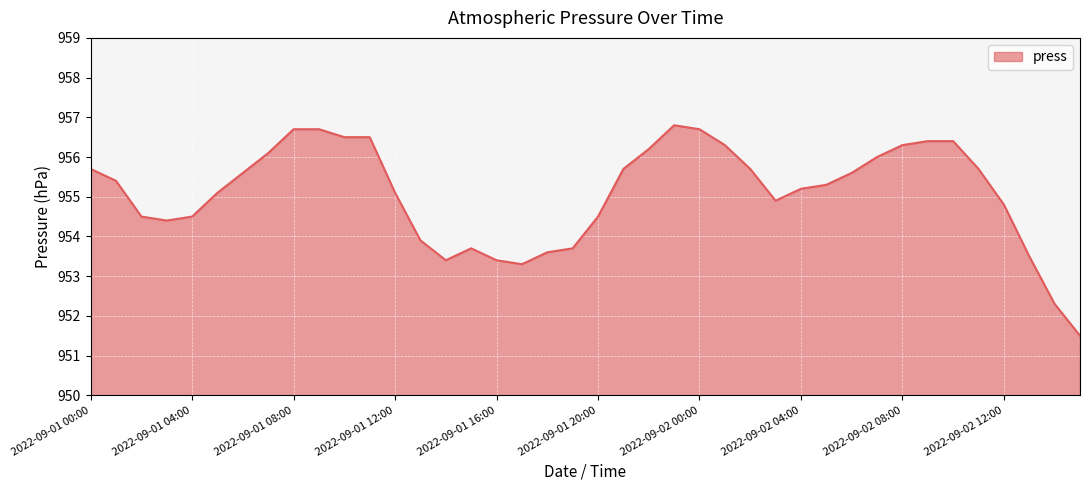

What is the maximum value shown in the chart?

956.8